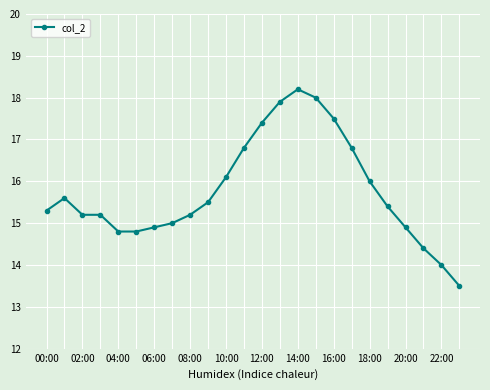

What is the difference between the maximum and minimum values?

4.7